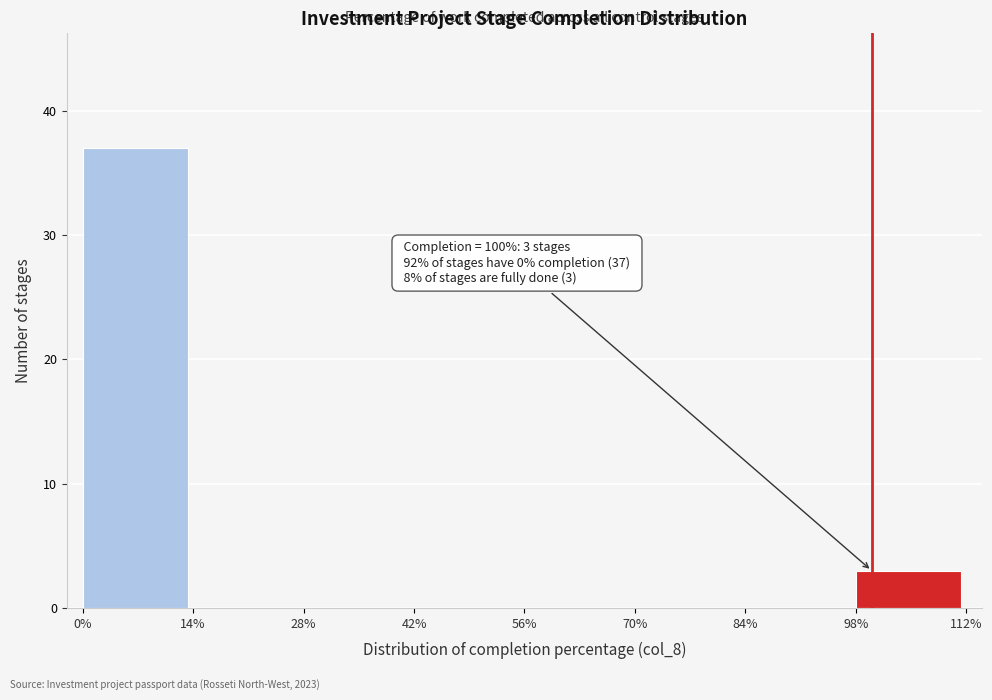

Which range on the x-axis has the tallest bar?

0% to 14%